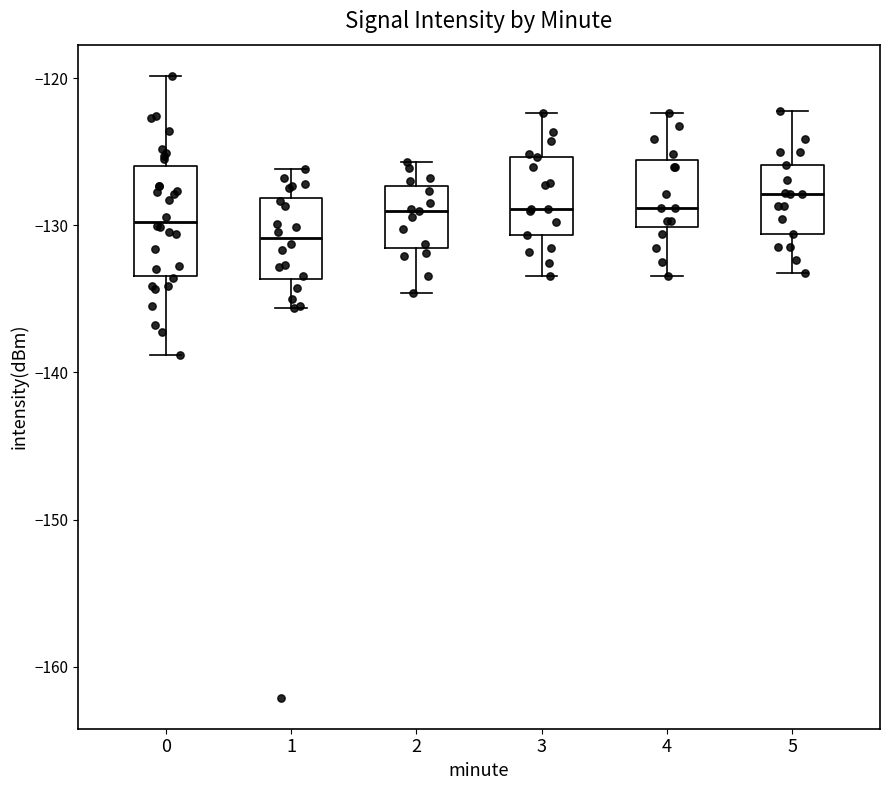

Which box is the tallest, from its lower edge to its upper edge?

0